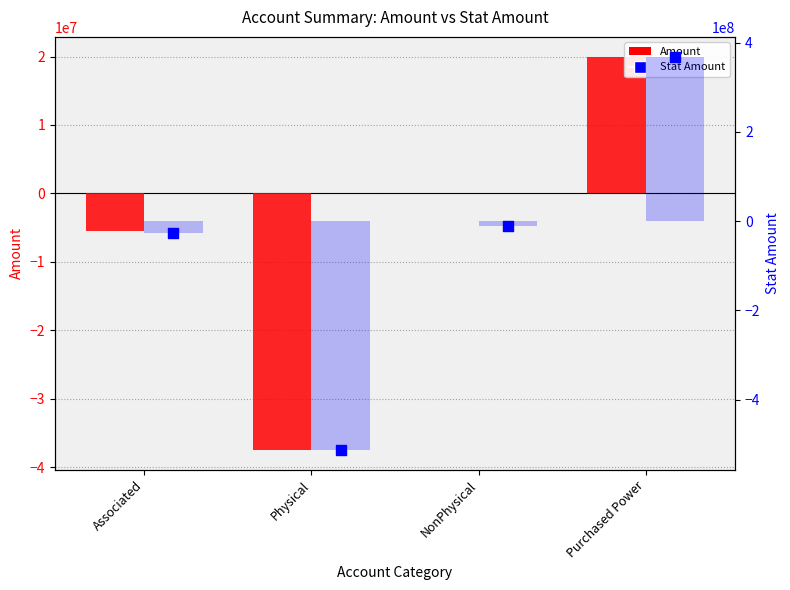

What is the total value across all series at Purchased Power?

757644514.8